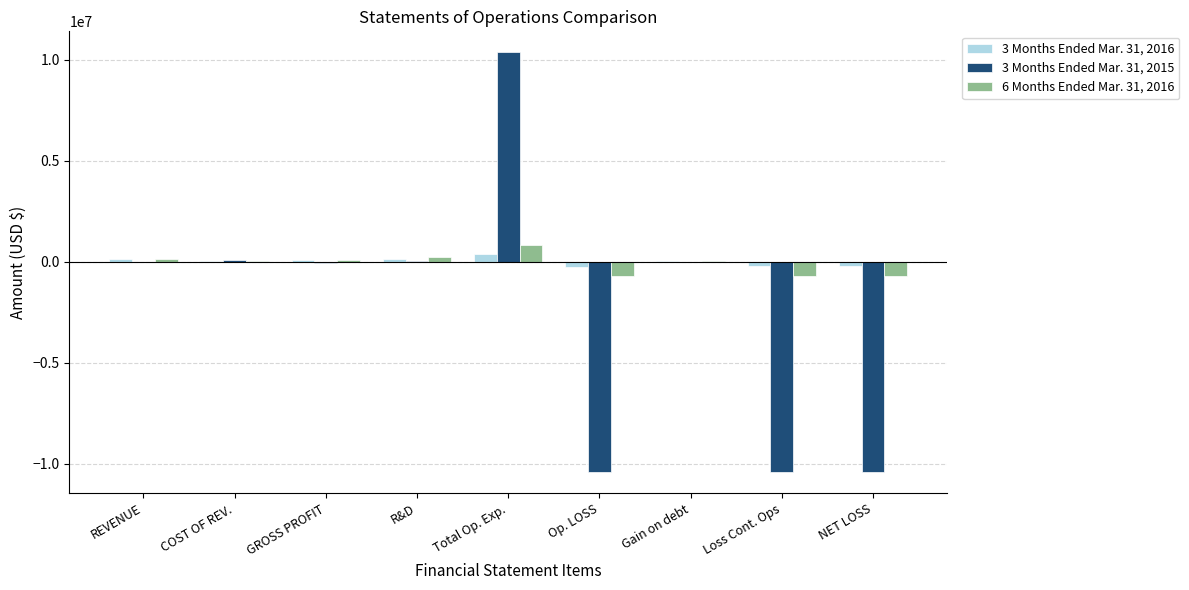

At which label does 3 Months Ended Mar. 31, 2016 first exceed 43911?

REVENUE